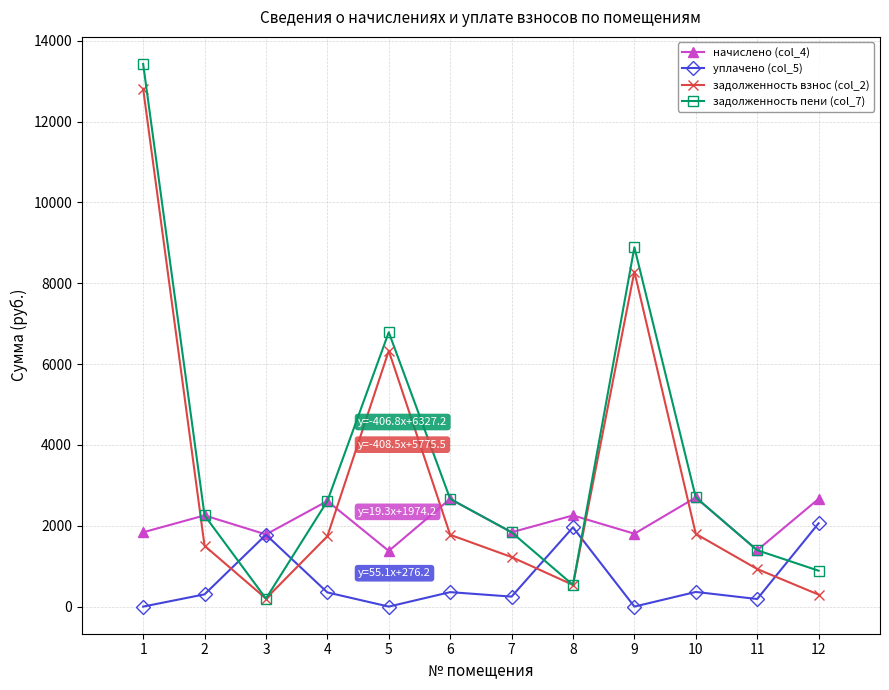

What is the difference between the maximum and minimum values in the начислено (col_4) series?

1323.5